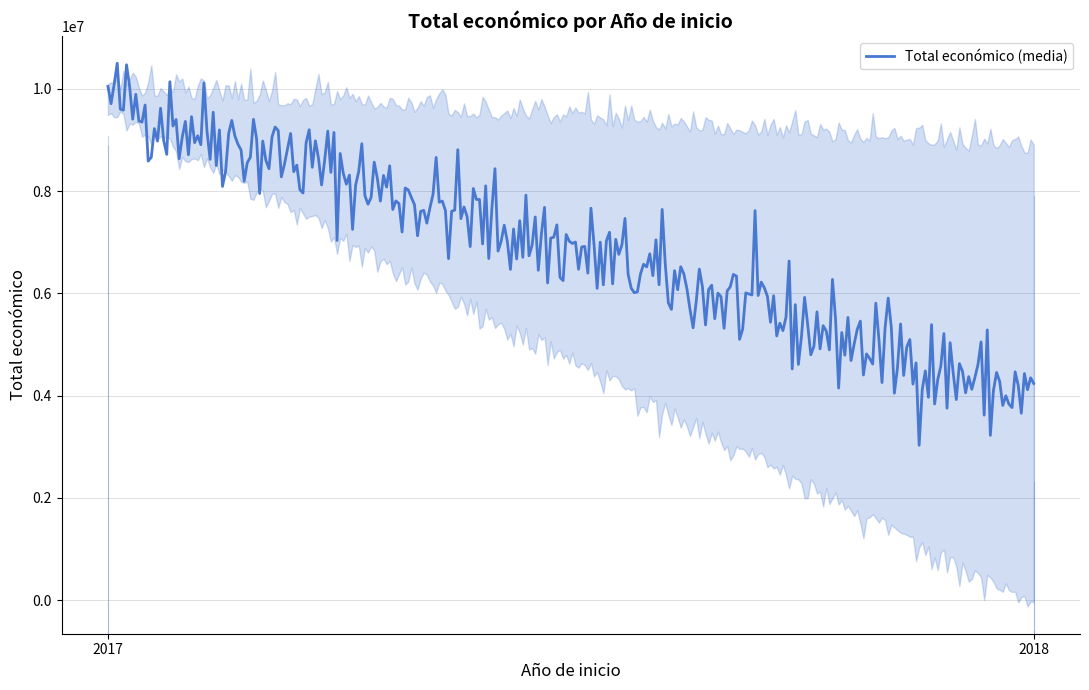

What is the maximum value for Total económico (media)?

10500323.6